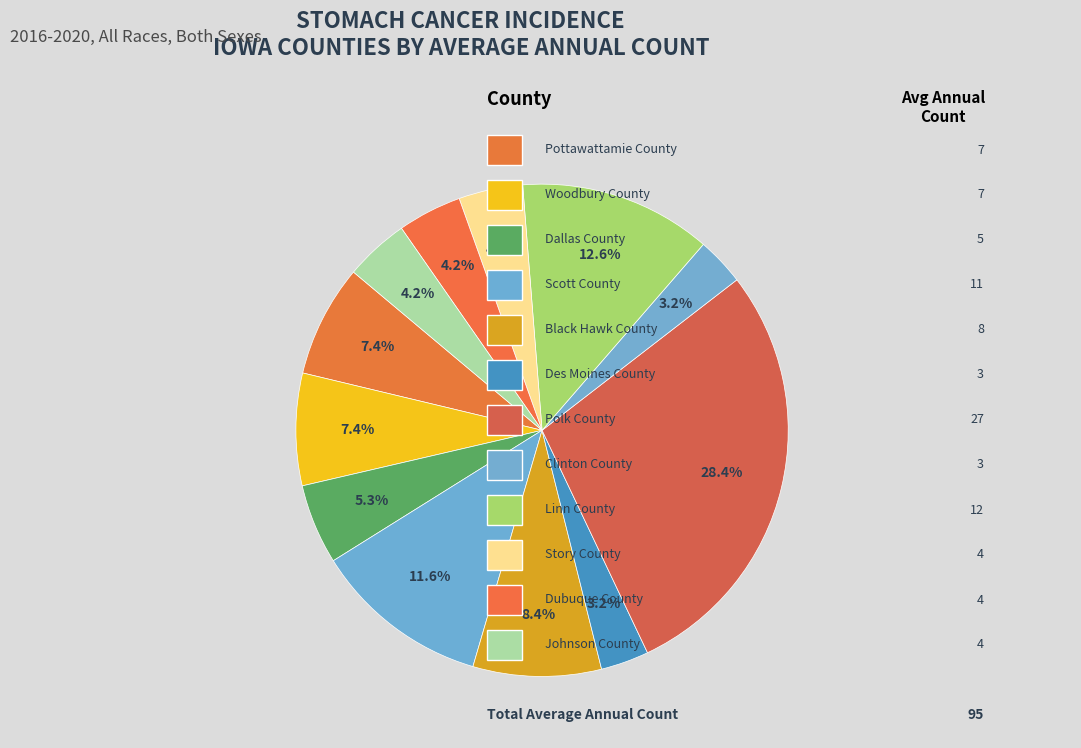

Count the number of slices in the pie.

12